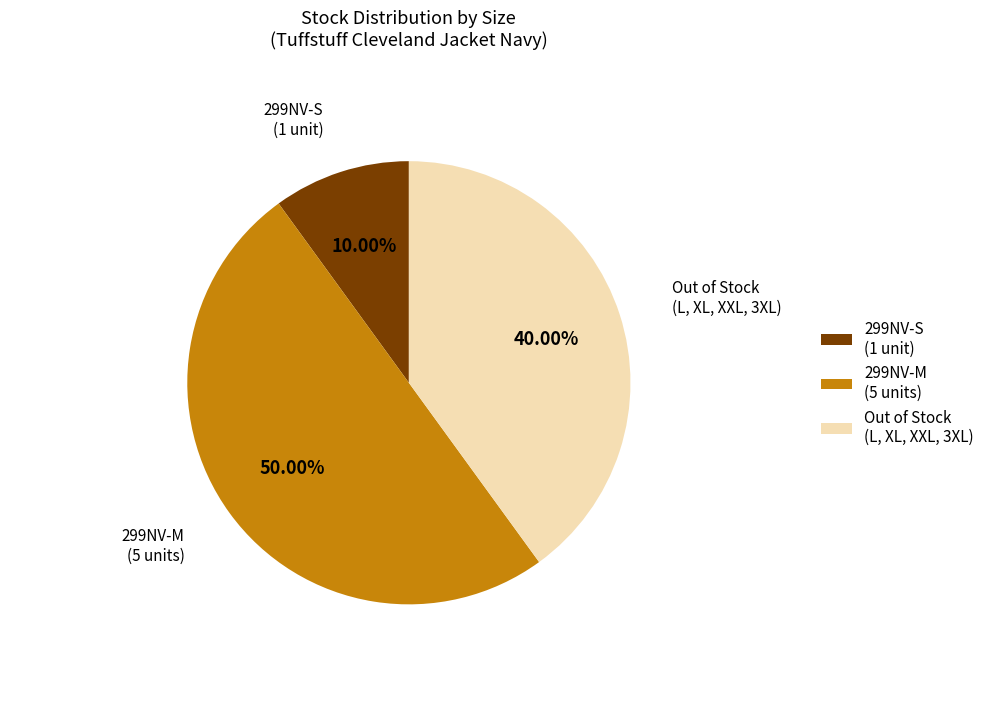

Rank the categories by value from lowest to highest.

299NV-S (1 unit), Out of Stock (L, XL, XXL, 3XL), 299NV-M (5 units)